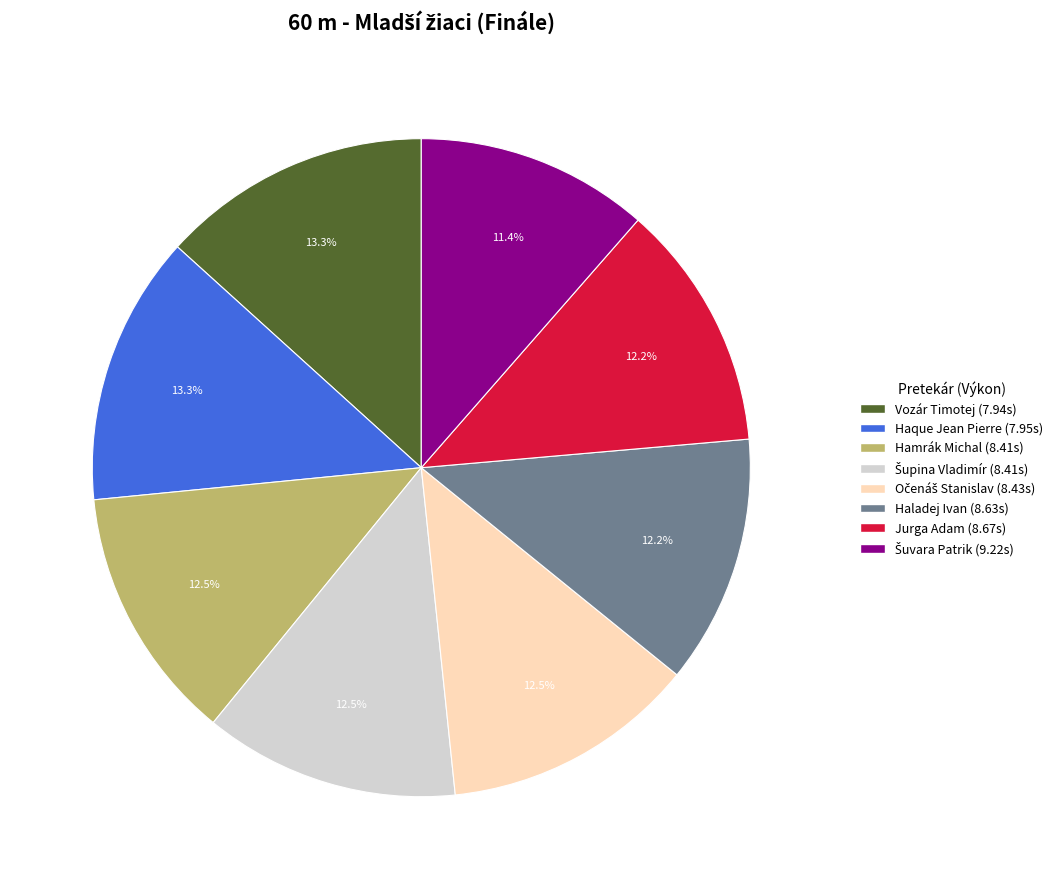

Is there a majority slice in this chart?

No